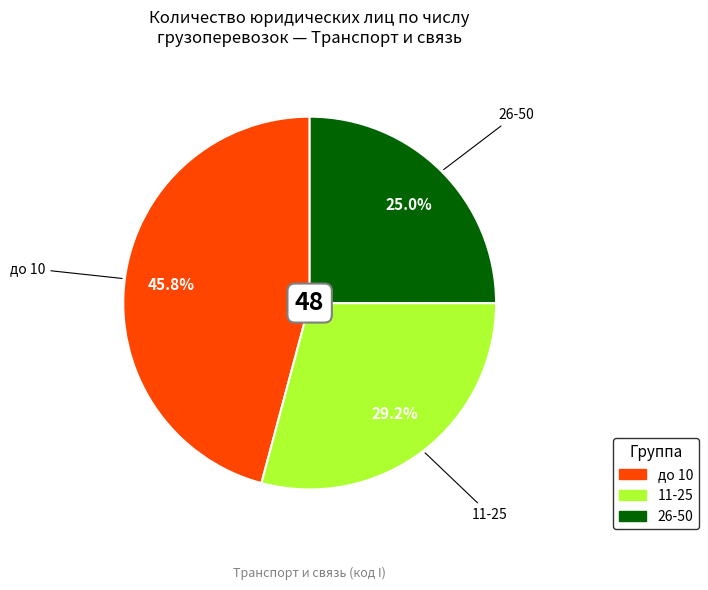

What percentage is the до 10 slice, to the nearest percent?

46%